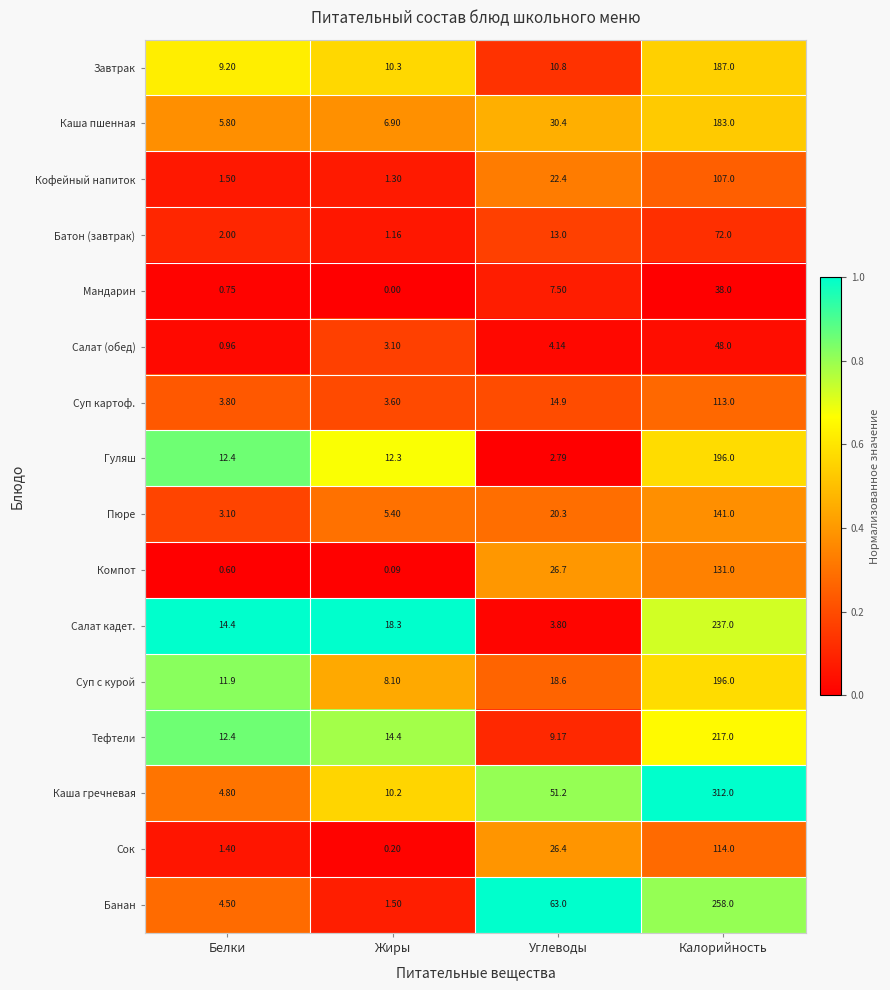

Which series has the widest spread of values?

Каша гречневая